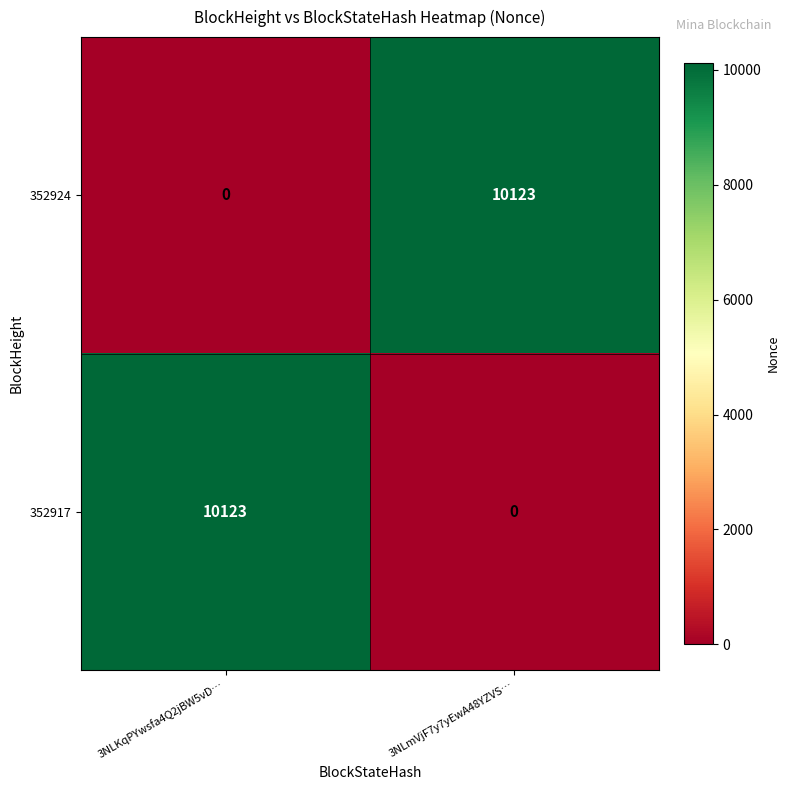

At which label is 352924 closest to 5061?

3NLKqPYwsfa4Q2jBW5vD…